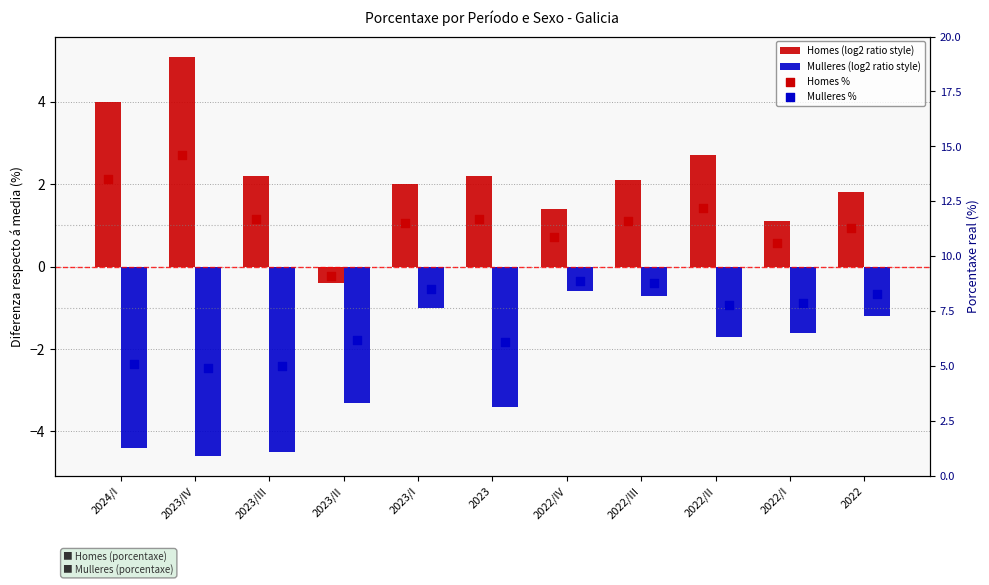

What are all the series names shown in the legend?

Homes (log2 ratio style), Mulleres (log2 ratio style), Homes %, Mulleres %